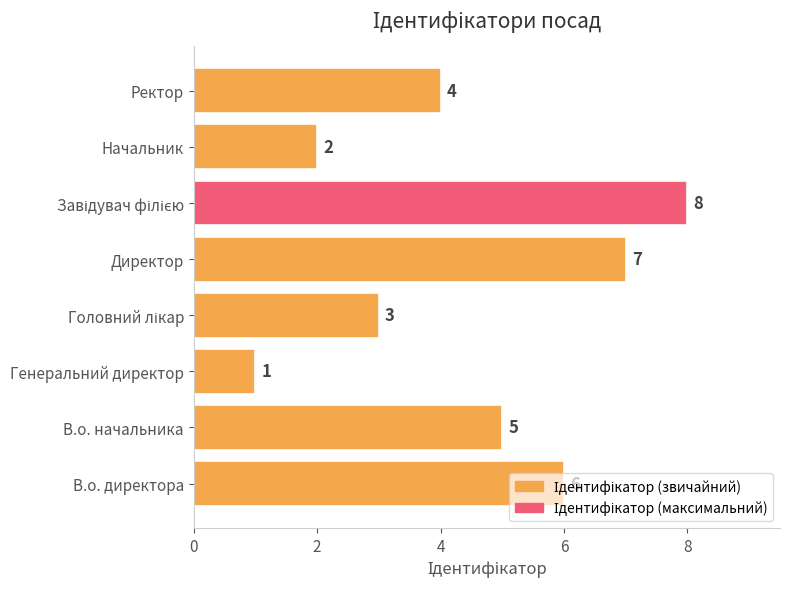

What is the smallest value displayed?

1